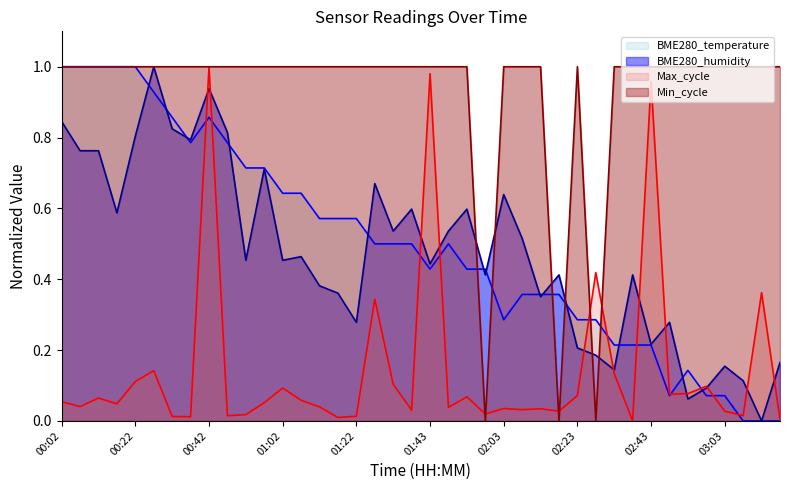

At which category does Max_cycle reach its first local peak?

00:12